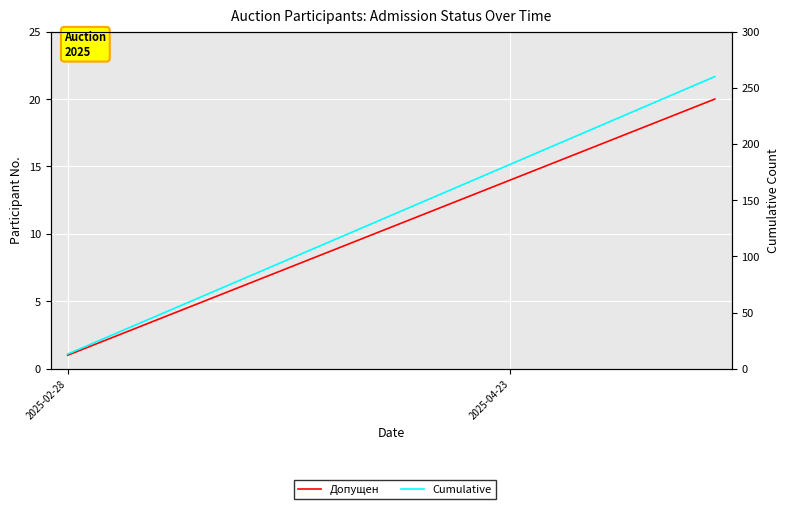

What is the difference between the highest and lowest values at 7?

96